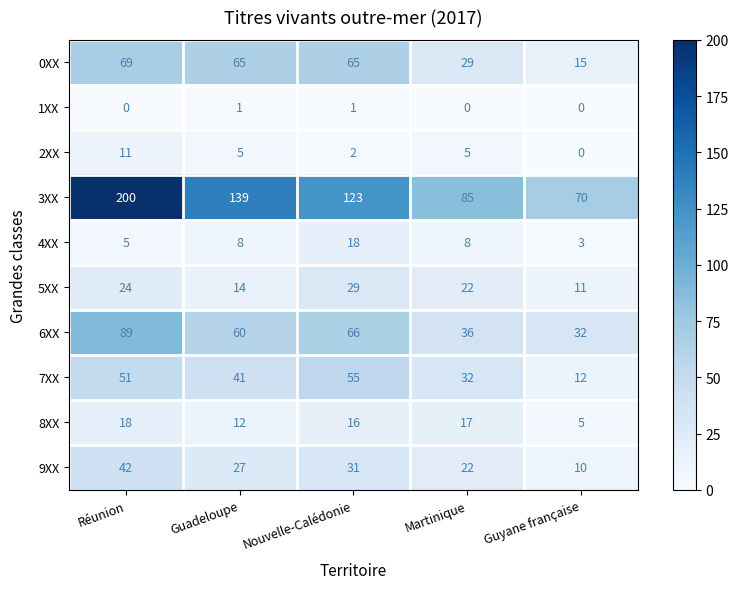

At which category is the sum across all series the highest?

Réunion